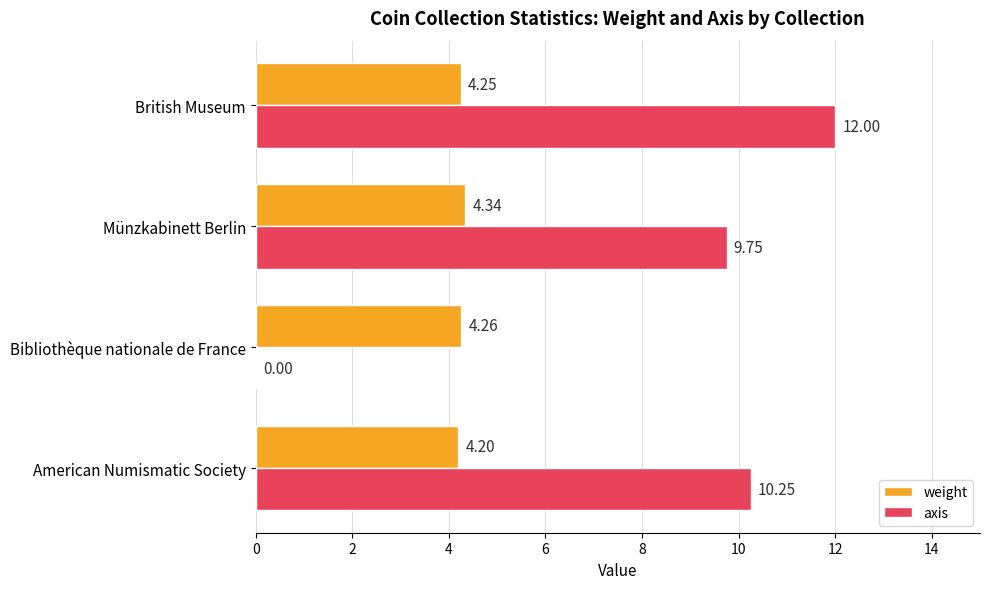

Is the value of axis at Münzkabinett Berlin greater than the value of weight at Bibliothèque nationale de France?

Yes